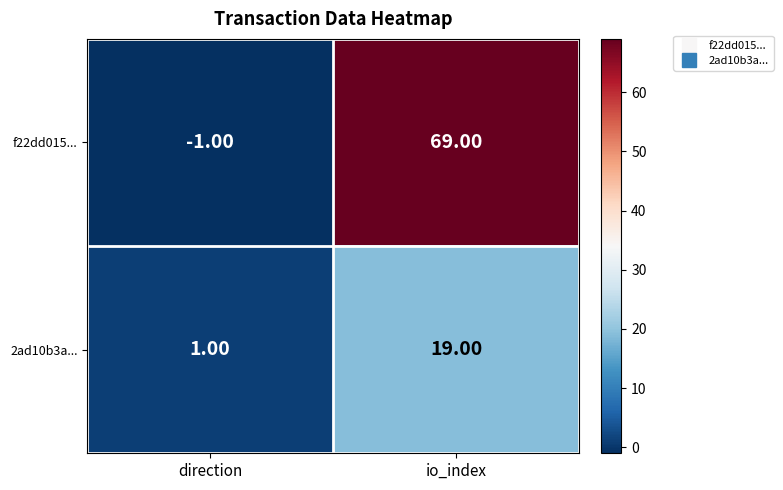

At which category does the chart reach its minimum across all series?

direction